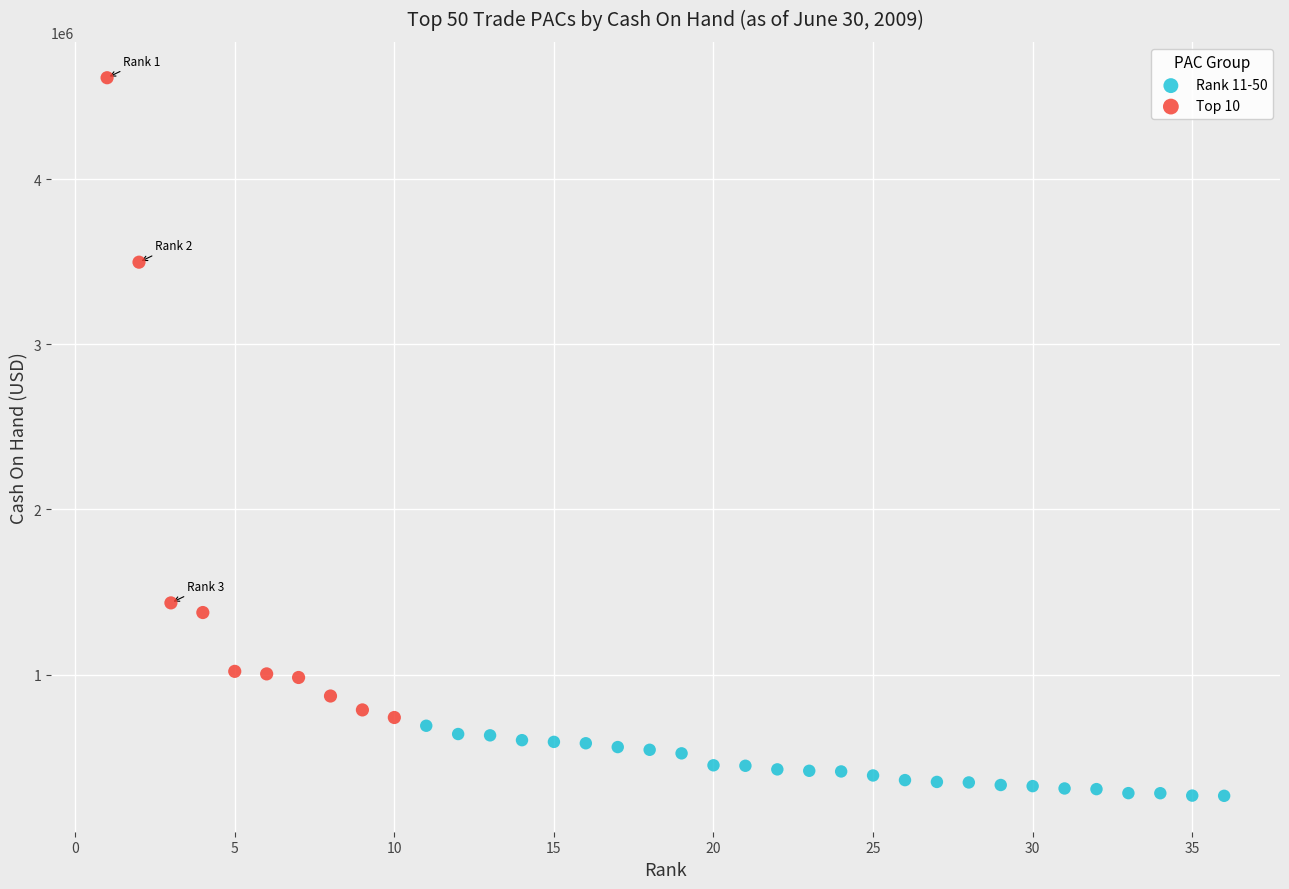

Which series contains the highest Y value?

Top 10